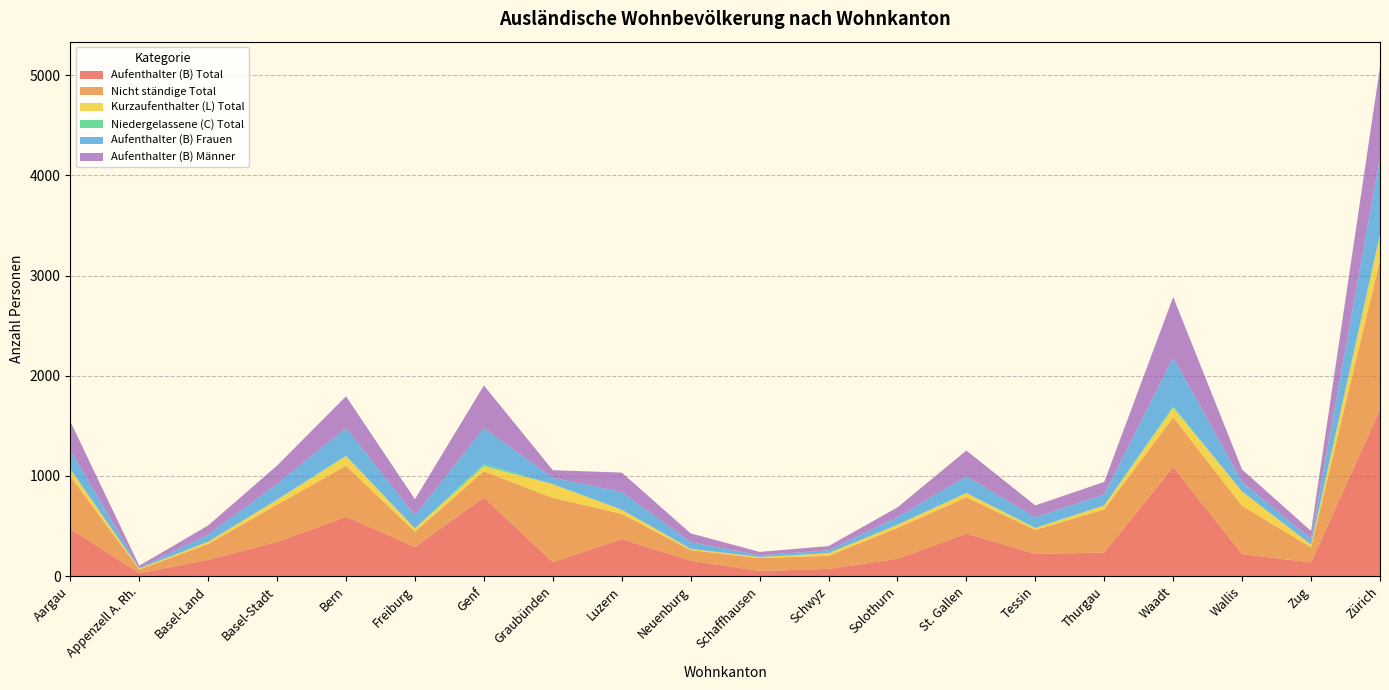

Reading left to right, extract all data points from this chart.

Aufenthalter (B) Total: Aargau=474	Appenzell A. Rh.=28	Basel-Land=162	Basel-Stadt=340	Bern=592	Freiburg=291	Genf=785	Graubünden=139	Luzern=369	Neuenburg=153	Schaffhausen=51	Schwyz=71	Solothurn=172	St. Gallen=424	Tessin=222	Thurgau=234	Waadt=1090	Wallis=219	Zug=136	Zürich=1661
Nicht ständige Total: Aargau=524	Appenzell A. Rh.=37	Basel-Land=158	Basel-Stadt=373	Bern=508	Freiburg=152	Genf=261	Graubünden=642	Luzern=252	Neuenburg=106	Schaffhausen=128	Schwyz=131	Solothurn=308	St. Gallen=362	Tessin=238	Thurgau=432	Waadt=494	Wallis=481	Zug=151	Zürich=1493
Kurzaufenthalter (L) Total: Aargau=69	Appenzell A. Rh.=9	Basel-Land=22	Basel-Stadt=47	Bern=97	Freiburg=32	Genf=51	Graubünden=135	Luzern=40	Neuenburg=11	Schaffhausen=11	Schwyz=26	Solothurn=31	St. Gallen=43	Tessin=17	Thurgau=39	Waadt=95	Wallis=144	Zug=25	Zürich=247
Niedergelassene (C) Total: Aargau=4	Appenzell A. Rh.=1	Basel-Land=1	Basel-Stadt=3	Bern=6	Freiburg=1	Genf=21	Graubünden=2	Luzern=3	Neuenburg=3	Schaffhausen=0	Schwyz=0	Solothurn=3	St. Gallen=0	Tessin=6	Thurgau=1	Waadt=17	Wallis=0	Zug=2	Zürich=20
Aufenthalter (B) Frauen: Aargau=187	Appenzell A. Rh.=7	Basel-Land=70	Basel-Stadt=158	Bern=276	Freiburg=131	Genf=359	Graubünden=63	Luzern=176	Neuenburg=66	Schaffhausen=17	Schwyz=29	Solothurn=74	St. Gallen=168	Tessin=104	Thurgau=110	Waadt=487	Wallis=96	Zug=56	Zürich=758
Aufenthalter (B) Männer: Aargau=287	Appenzell A. Rh.=21	Basel-Land=92	Basel-Stadt=182	Bern=316	Freiburg=160	Genf=426	Graubünden=76	Luzern=193	Neuenburg=87	Schaffhausen=34	Schwyz=42	Solothurn=98	St. Gallen=256	Tessin=118	Thurgau=124	Waadt=603	Wallis=123	Zug=80	Zürich=903